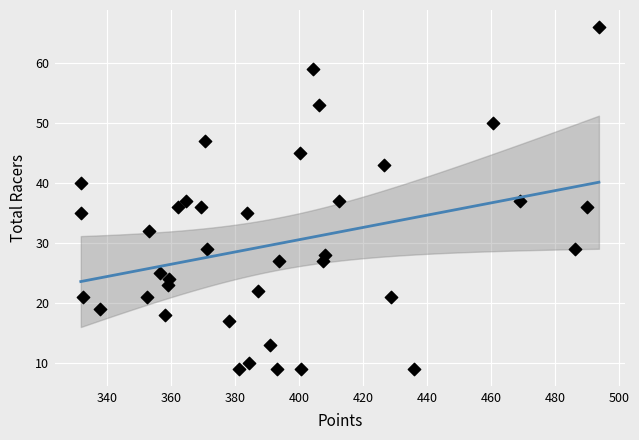

What is the range of Y values (max minus min)?

57